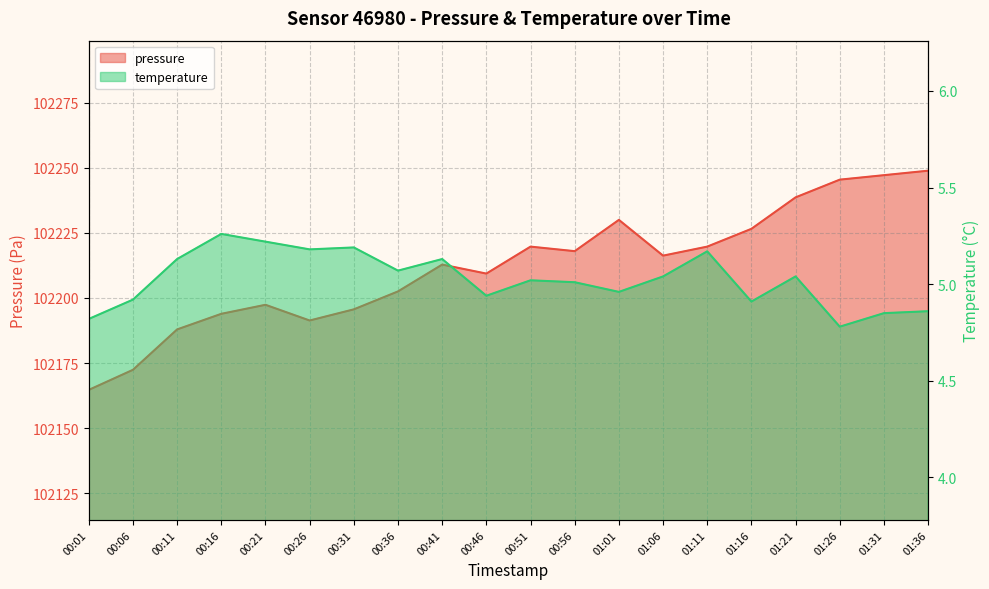

Reading right to left, extract all data points from this chart.

pressure: 102248.9	102247.2	102245.5	102238.7	102226.6	102219.8	102216.3	102230.0	102218.0	102219.8	102209.4	102212.8	102202.5	102195.6	102191.3	102197.4	102193.9	102187.9	102172.4	102164.7
temperature: 4.9	4.8	4.8	5.0	4.9	5.2	5.0	5.0	5.0	5.0	4.9	5.1	5.1	5.2	5.2	5.2	5.3	5.1	4.9	4.8